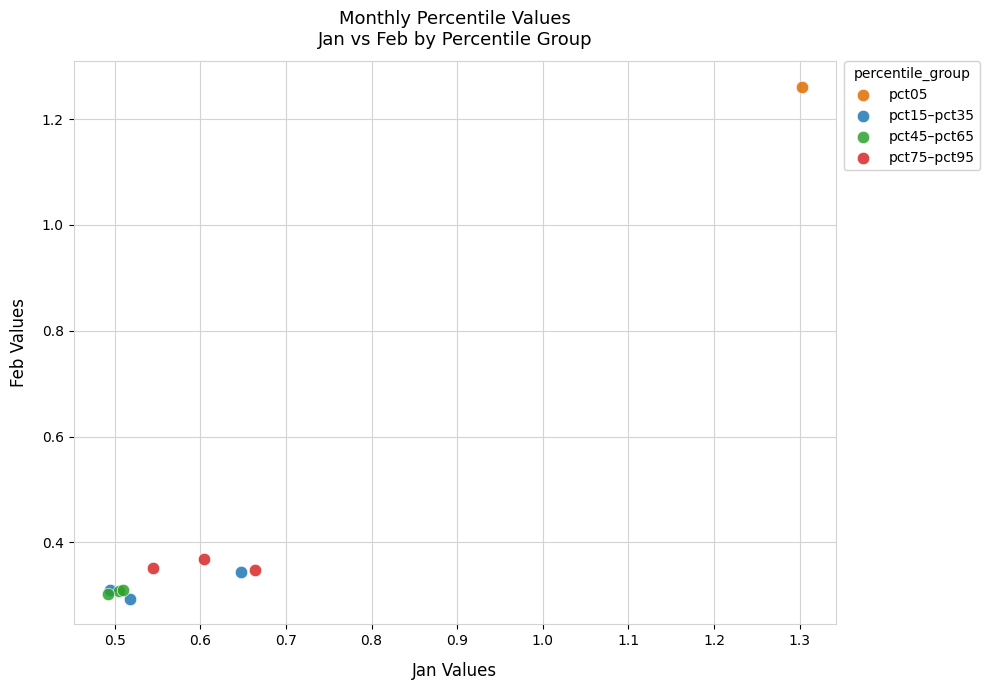

What are all the series names shown in the legend?

pct05, pct15–pct35, pct45–pct65, pct75–pct95